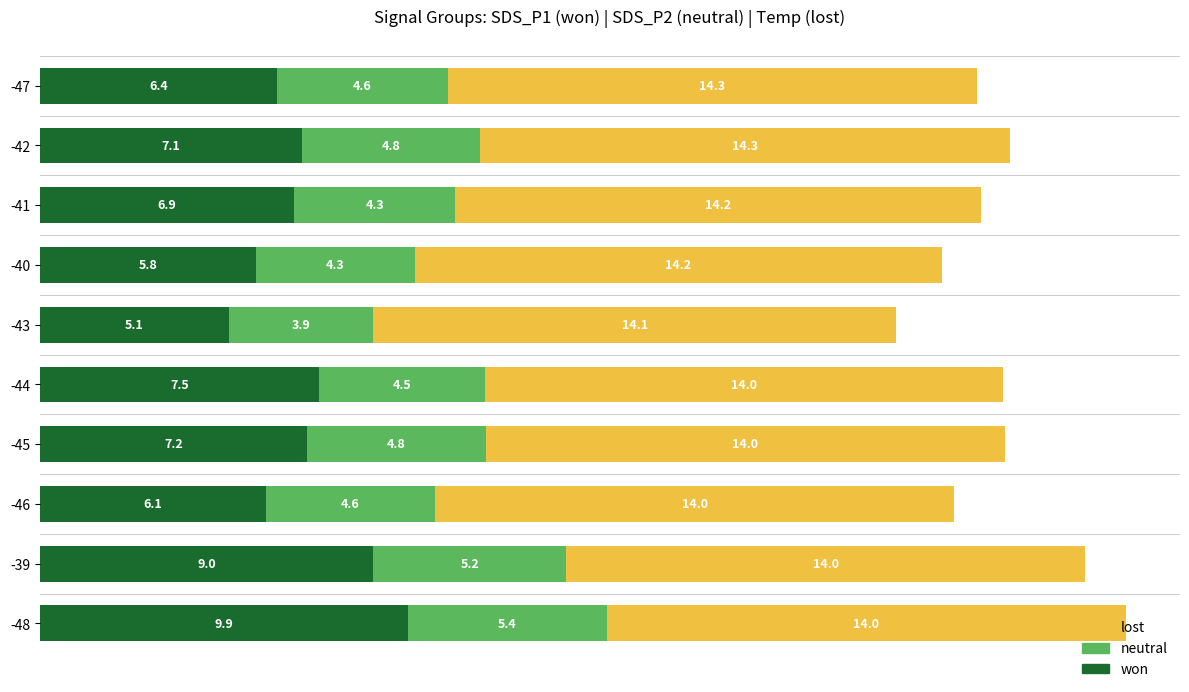

What is the total value across all series at -41?

25.4